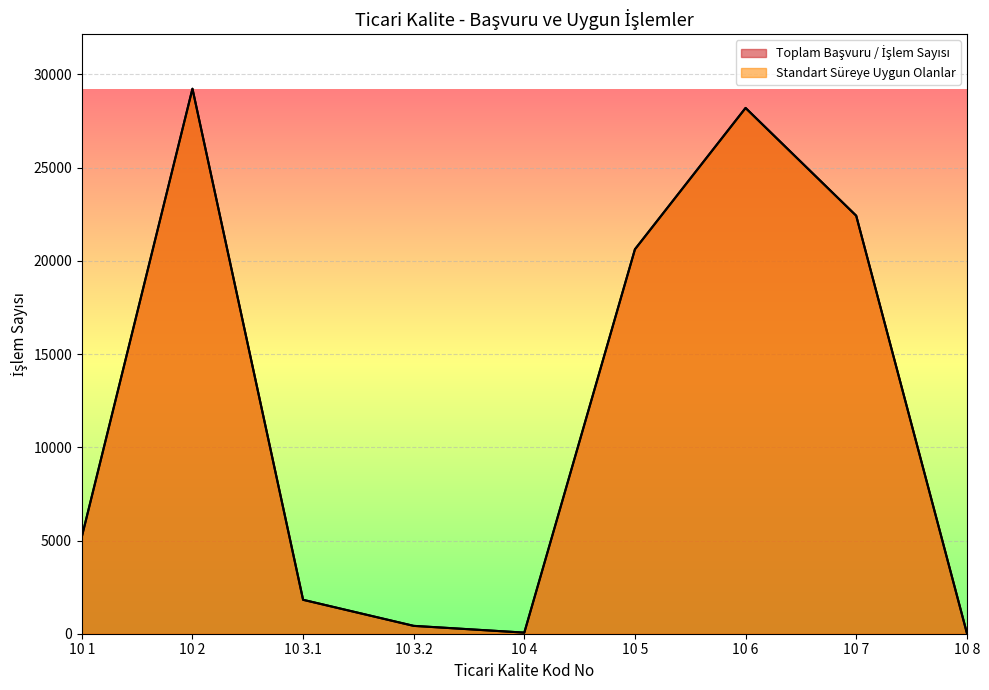

Reading left to right, what are all the values shown in this chart?

Toplam Başvuru / İşlem Sayısı: 5203	29231	1820	422	59	20621	28201	22421	47
Standart Süreye Uygun Olanlar: 5203	29231	1820	421	59	20620	28201	22421	47